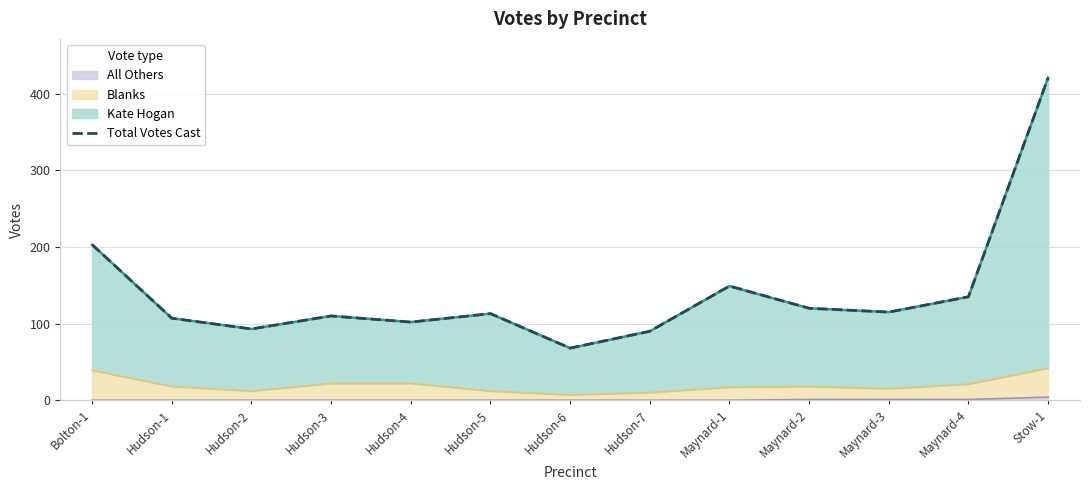

Is it true that the value at Hudson-7 is 90?

True